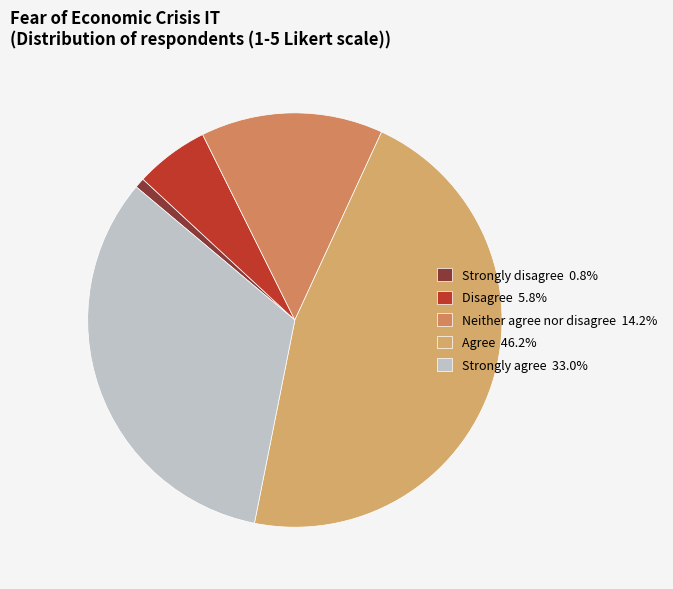

Is it true that Neither agree nor disagree is 14% of the pie?

True